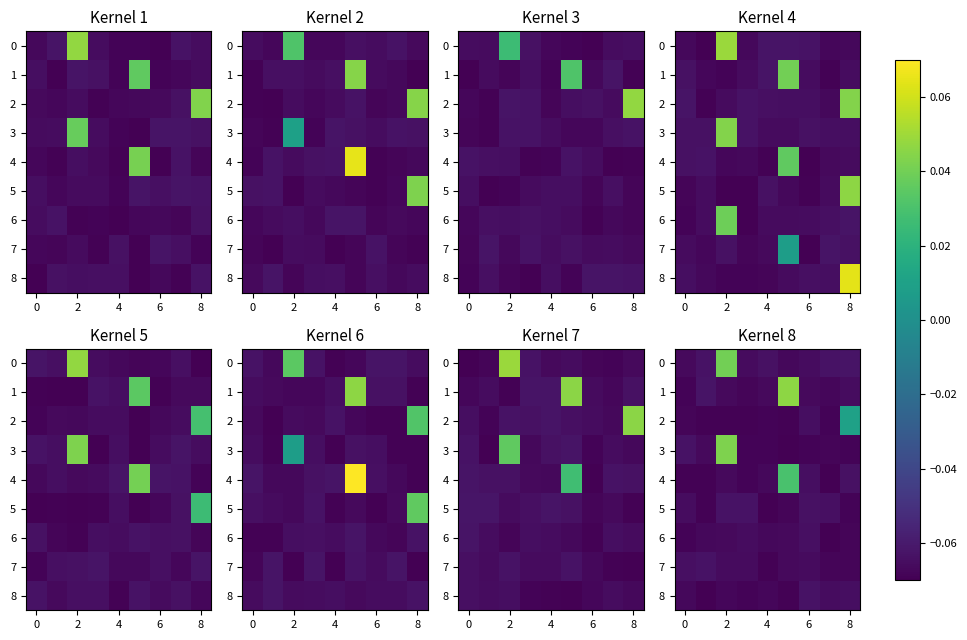

At which label does 2 first exceed 0?

8